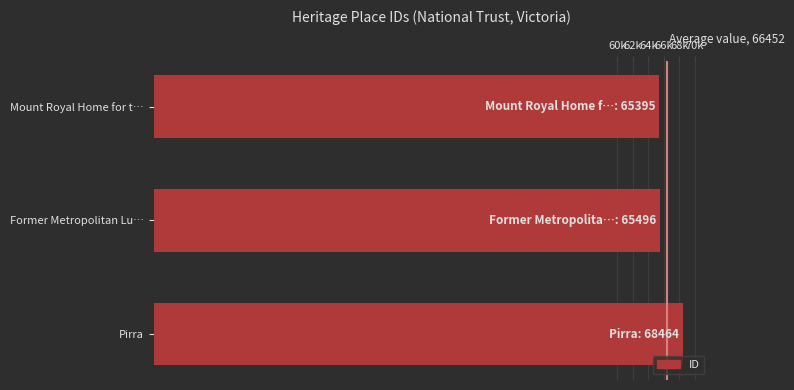

Which label corresponds to the largest value in the chart?

Pirra